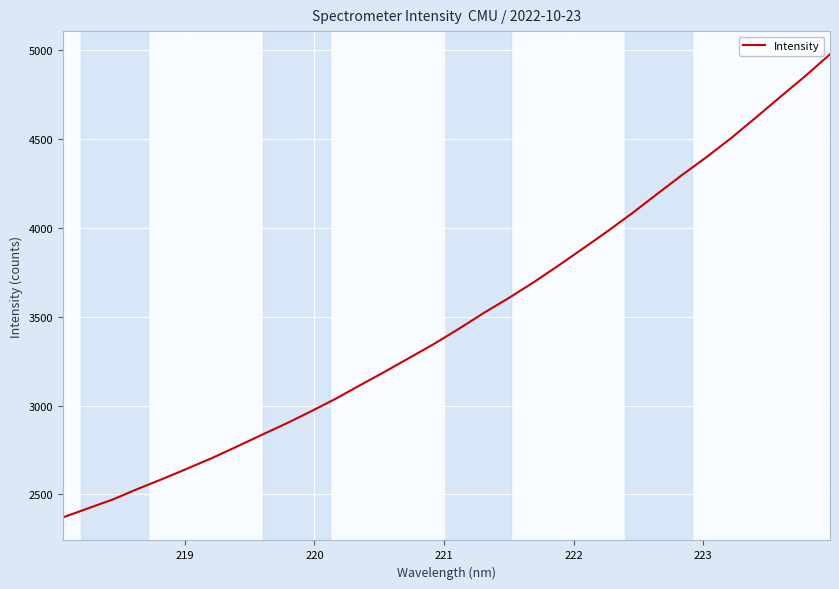

What is the minimum value shown in the chart?

2371.6